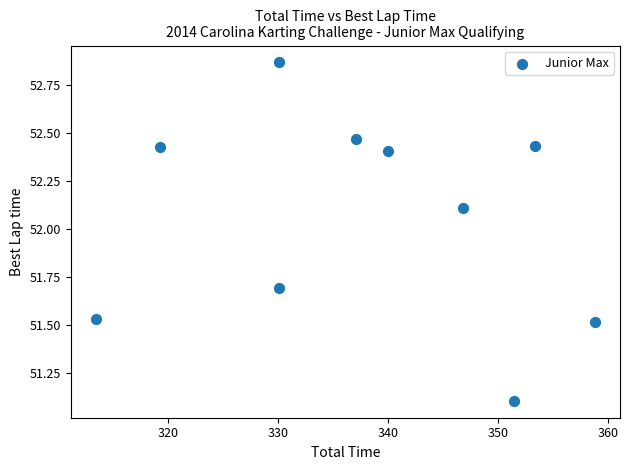

What is the range of X values (max minus min)?

45.4